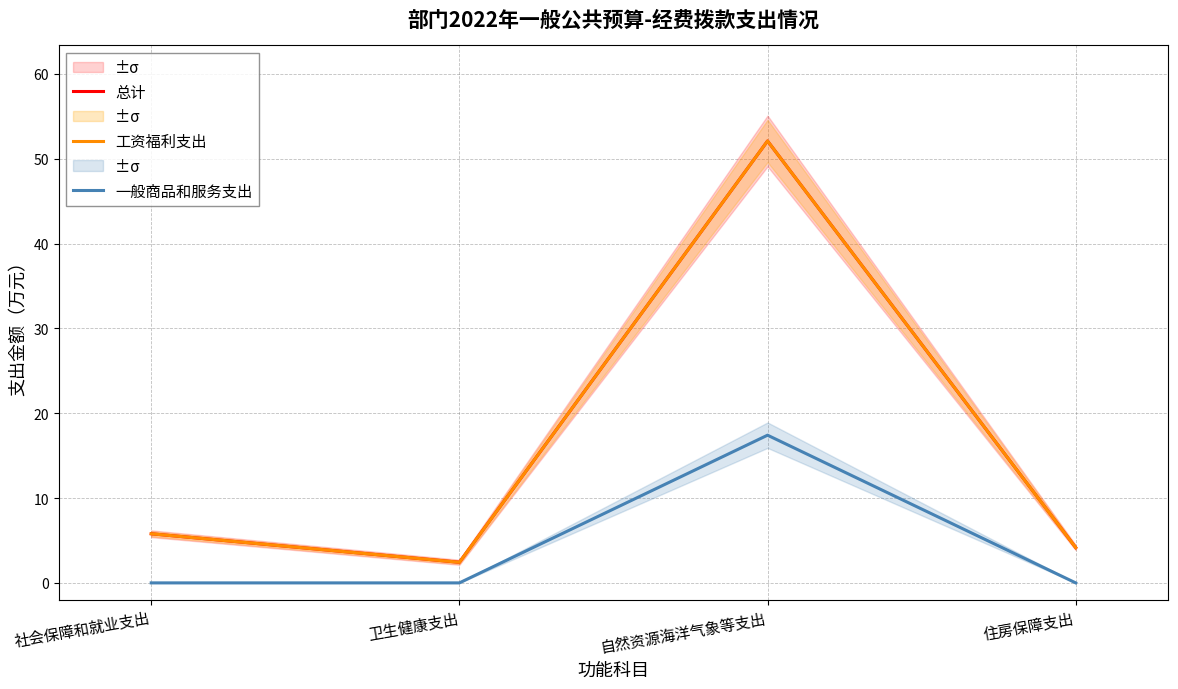

Which series changed the most between 社会保障和就业支出 and 自然资源海洋气象等支出?

总计